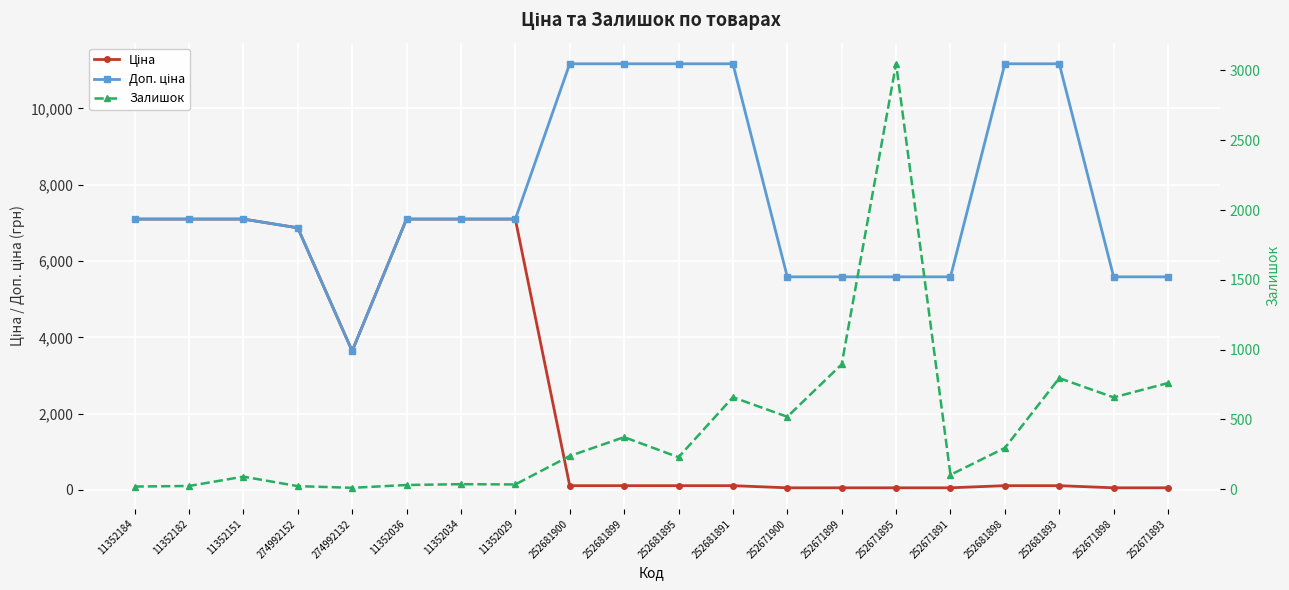

Which category has the highest value across all series?

252681900